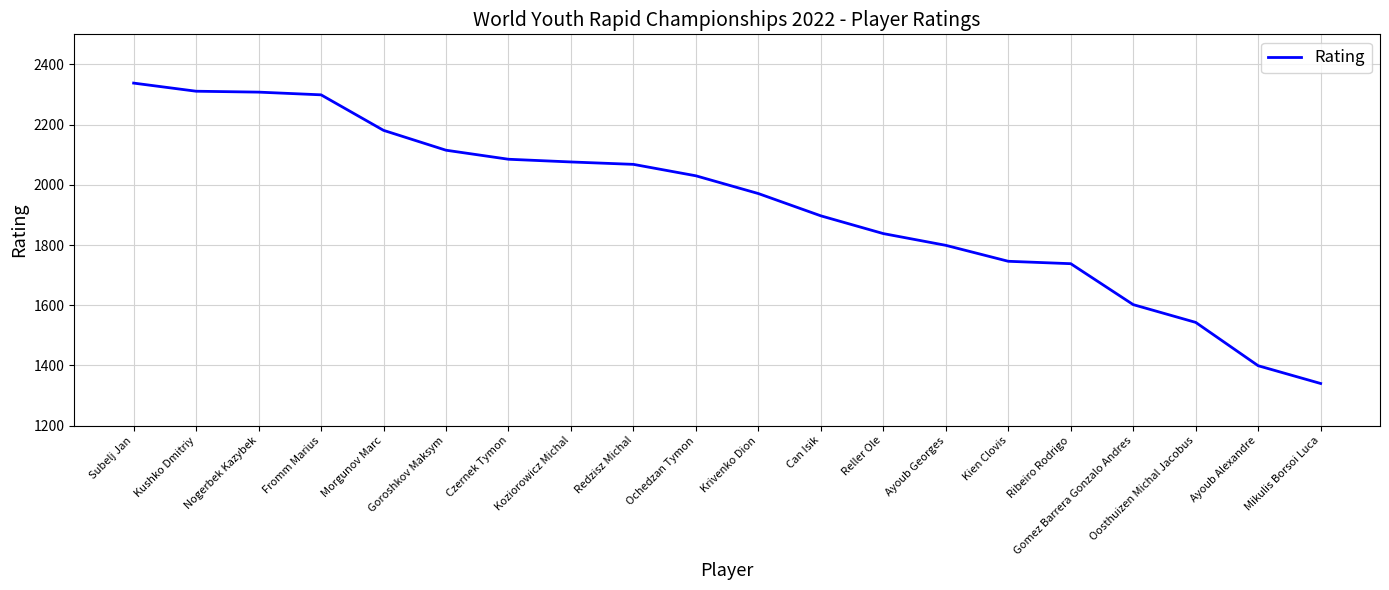

Which has a higher value, Oosthuizen Michal Jacobus or Kien Clovis?

Kien Clovis